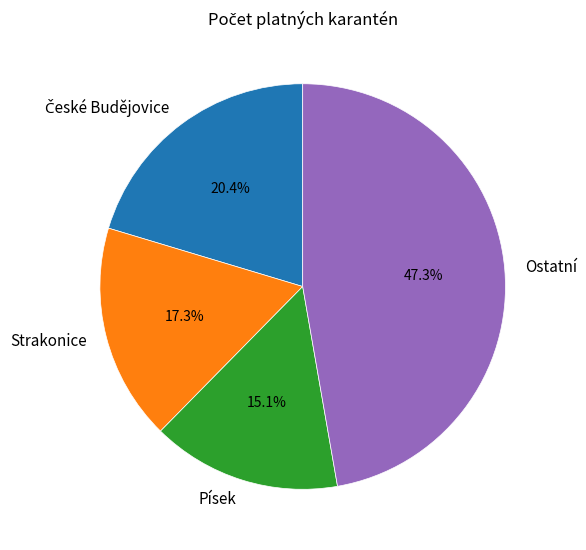

What is the ratio of the value at Písek to the value at Ostatní?

0.3